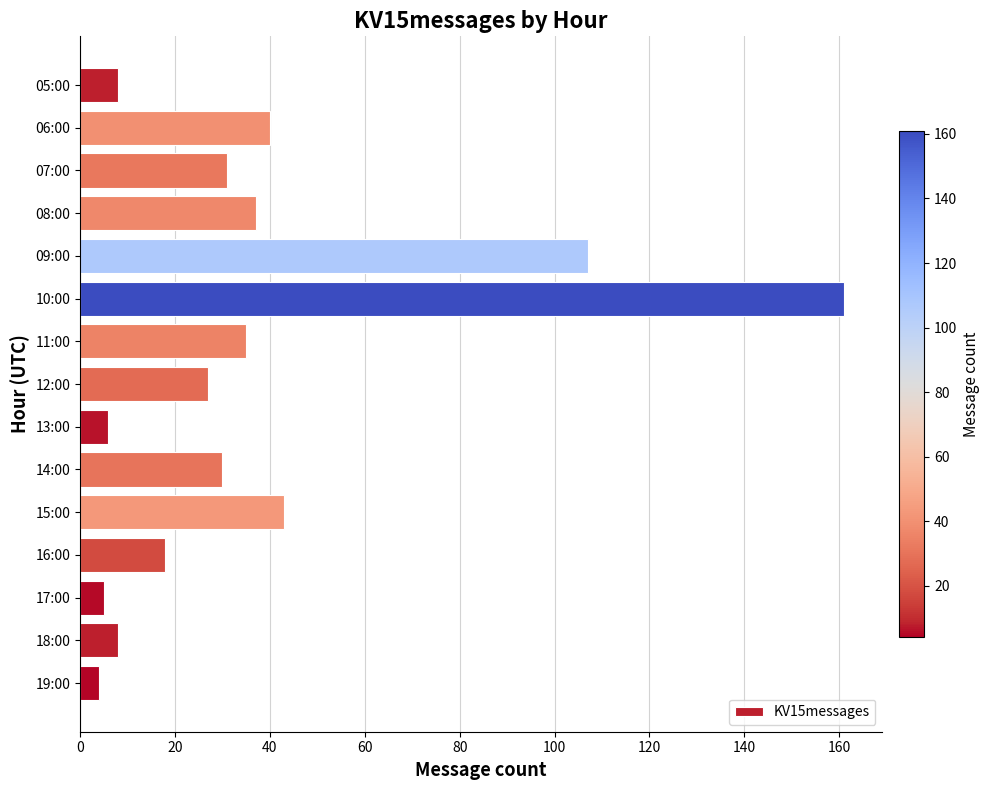

Where is the data nearest to the value 82?

09:00